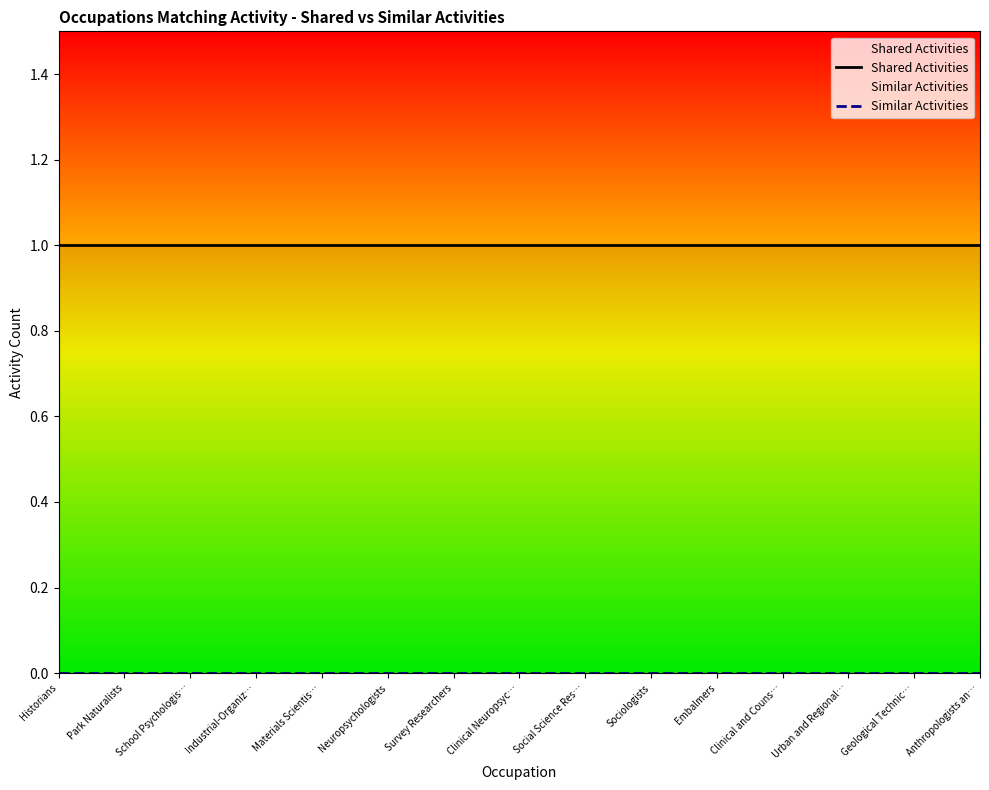

What is the lowest value of the Shared Activities series?

1